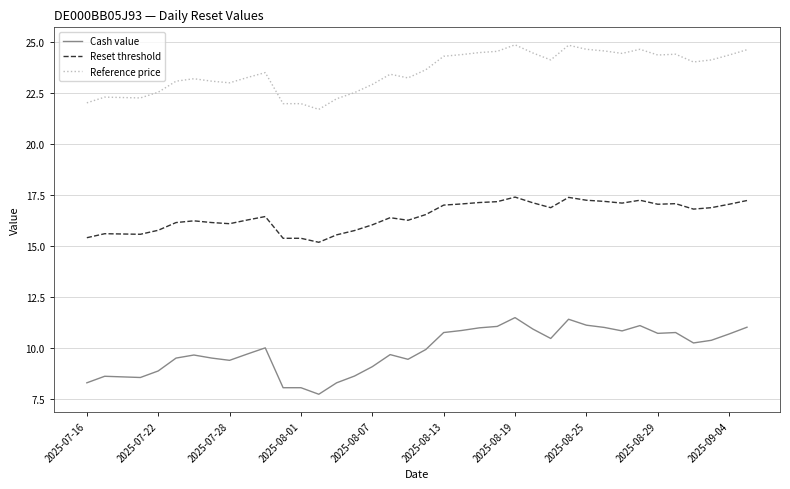

What is the greatest value displayed?

24.8